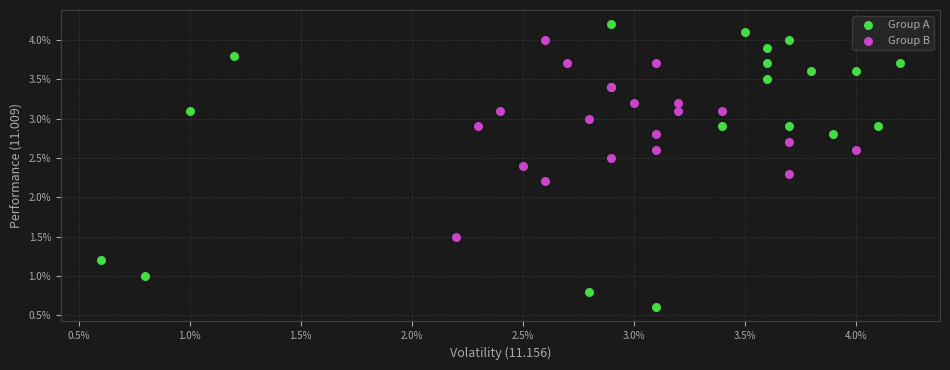

Which series contains the lowest Y value?

Group A